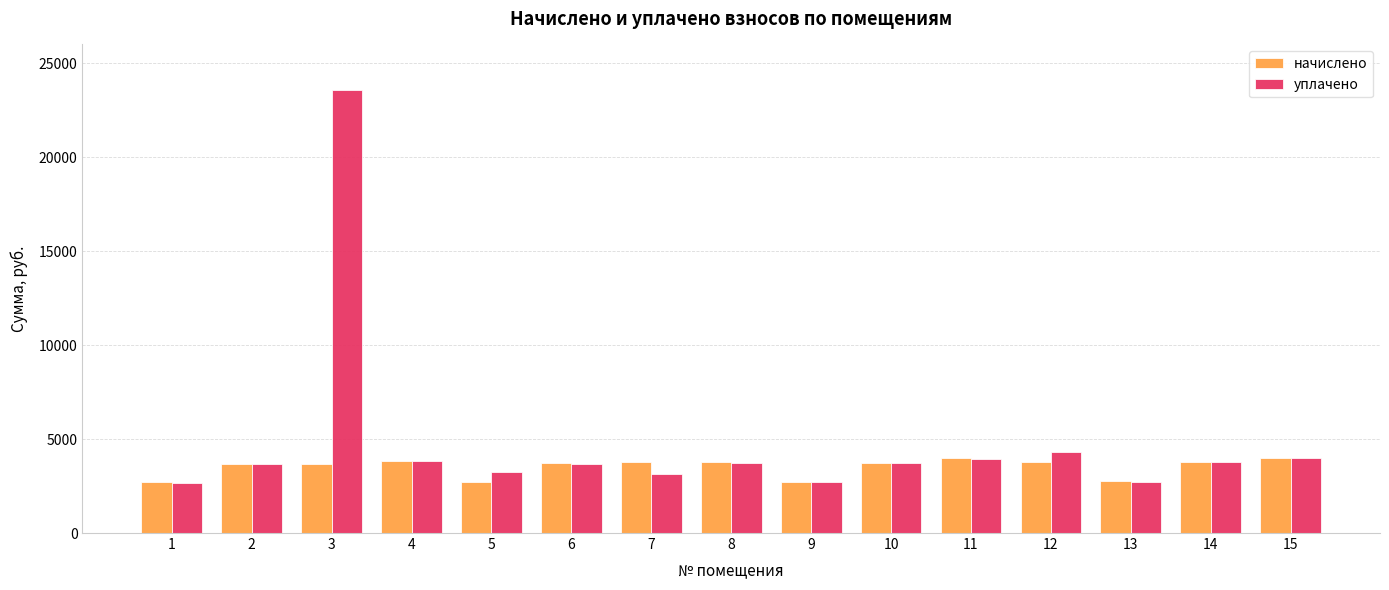

List the series in order of their overall mean, lowest first.

начислено, уплачено